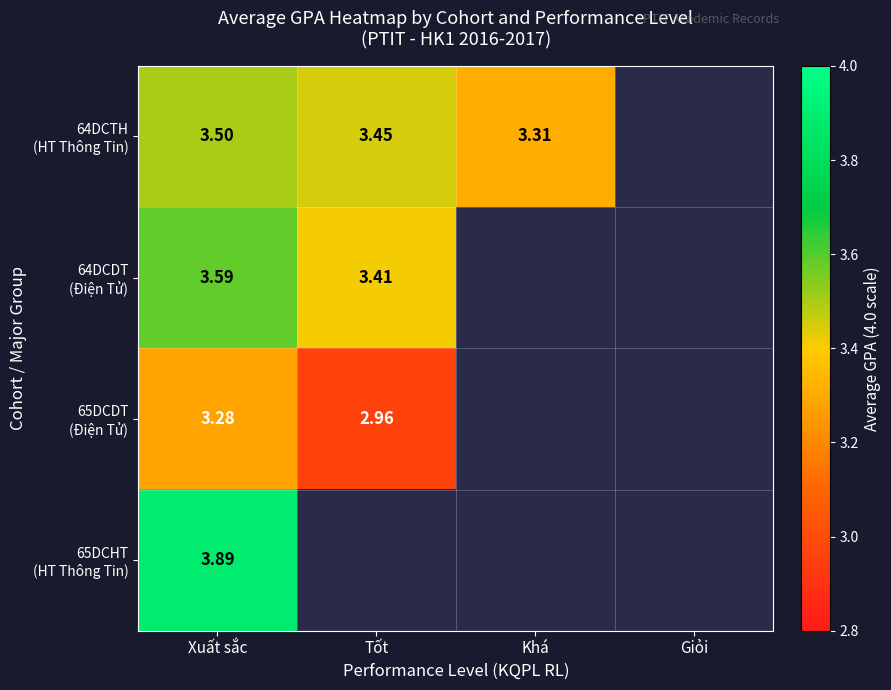

Between Xuất sắc and Khá, which is larger?

Xuất sắc